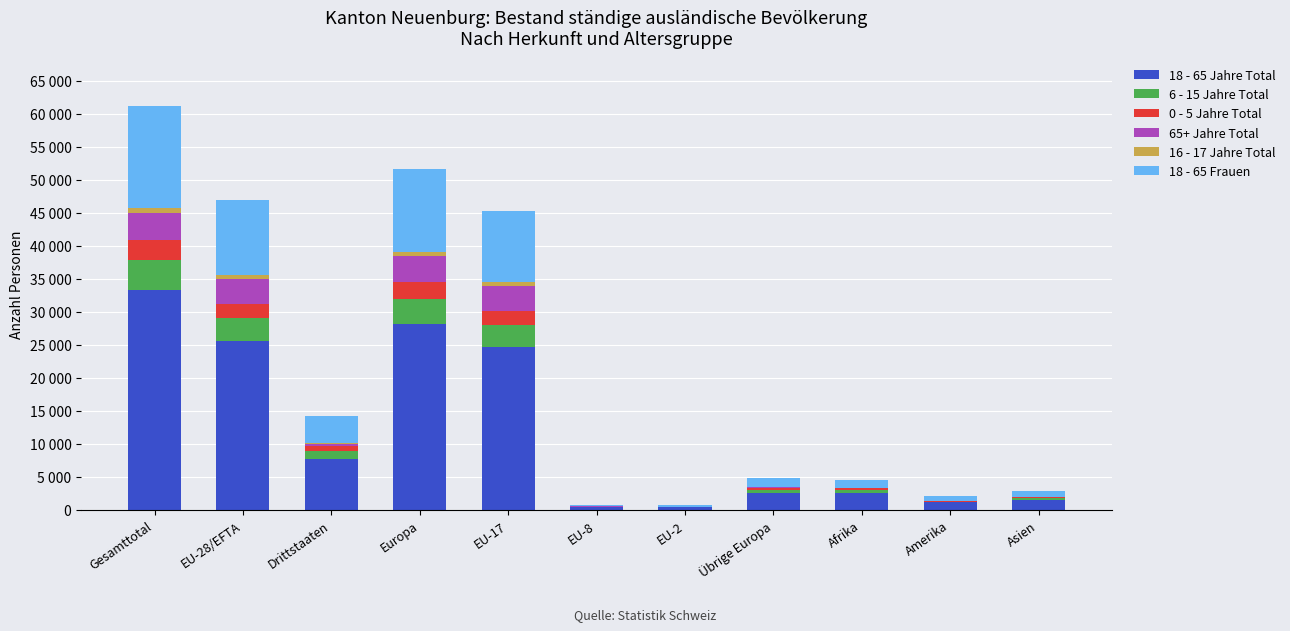

Read the 18 - 65 Jahre Total value at Amerika, to the nearest 50.

1100